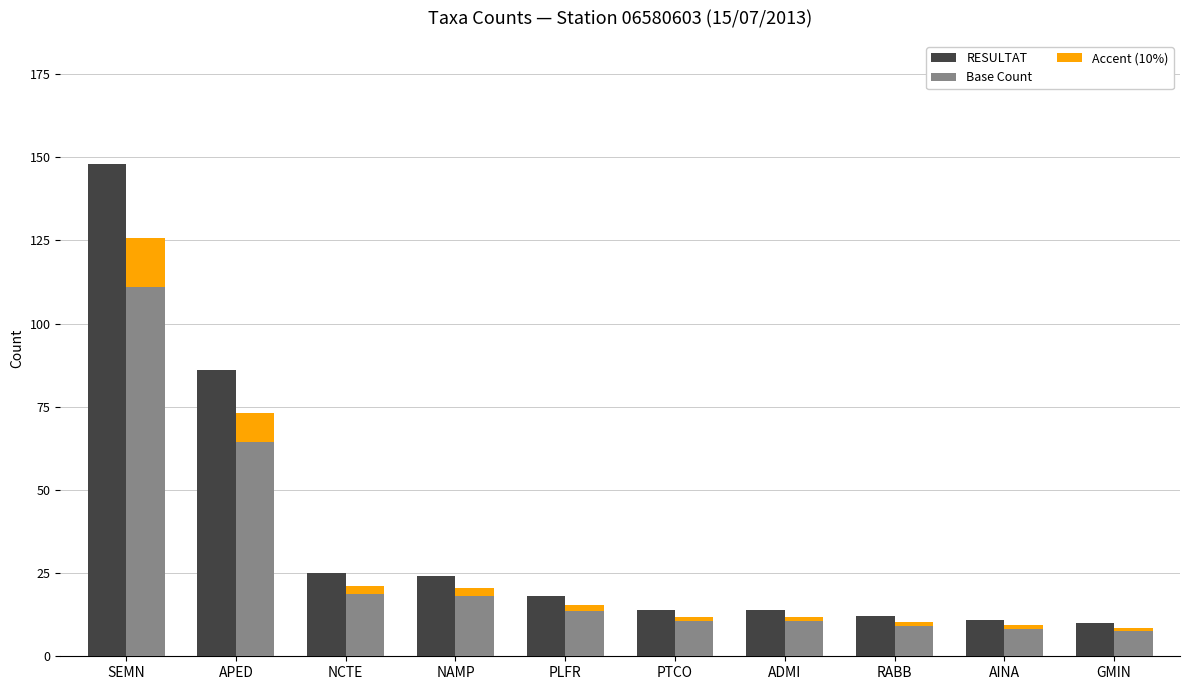

At how many categories does at least one series exceed 77?

2